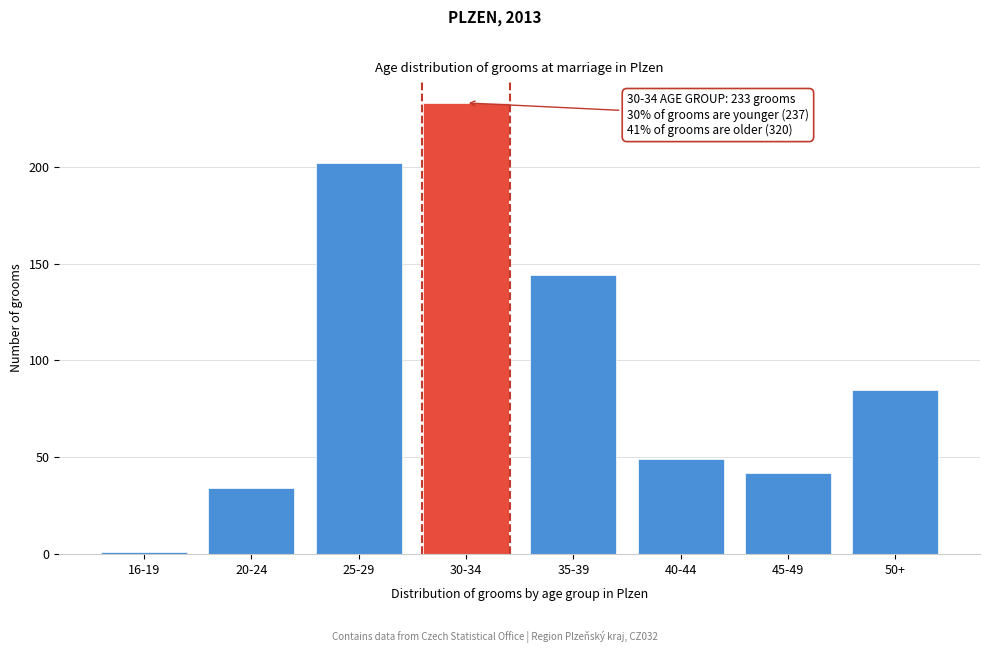

Reading right to left, transcribe all the data shown in this chart.

85	42	49	144	233	202	34	1